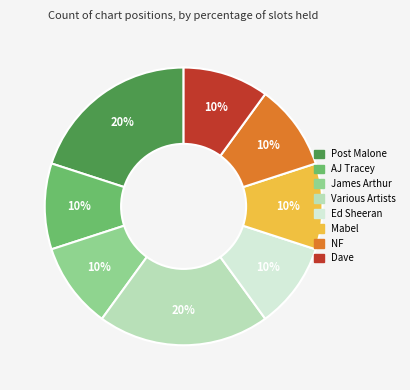

What is the ratio of the value at Dave to the value at Mabel?

1.0